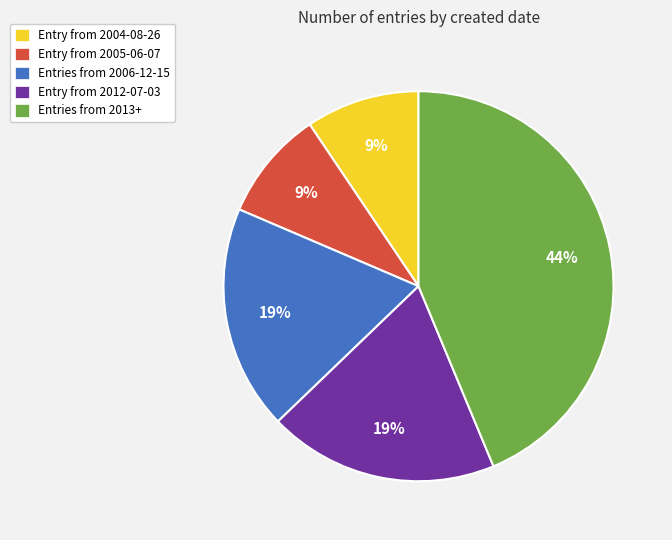

How many segments does this pie chart have?

5